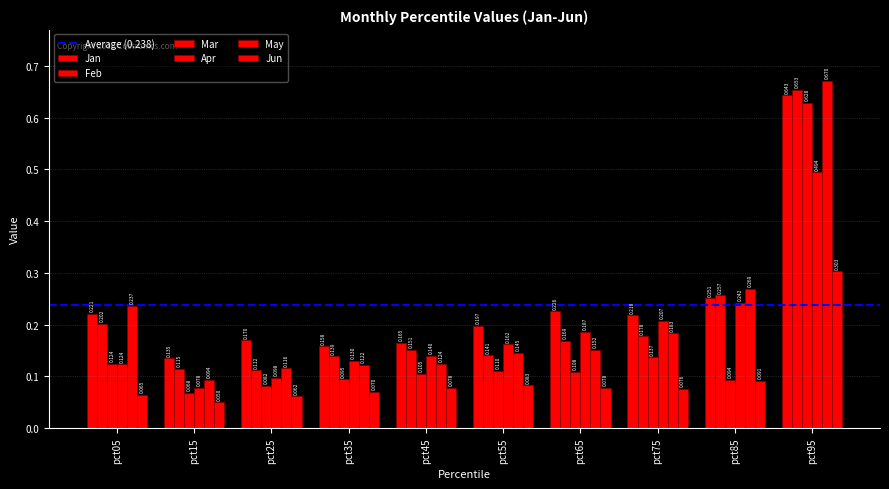

Is the value of Apr at pct45 greater than the value of Jun at pct05?

Yes